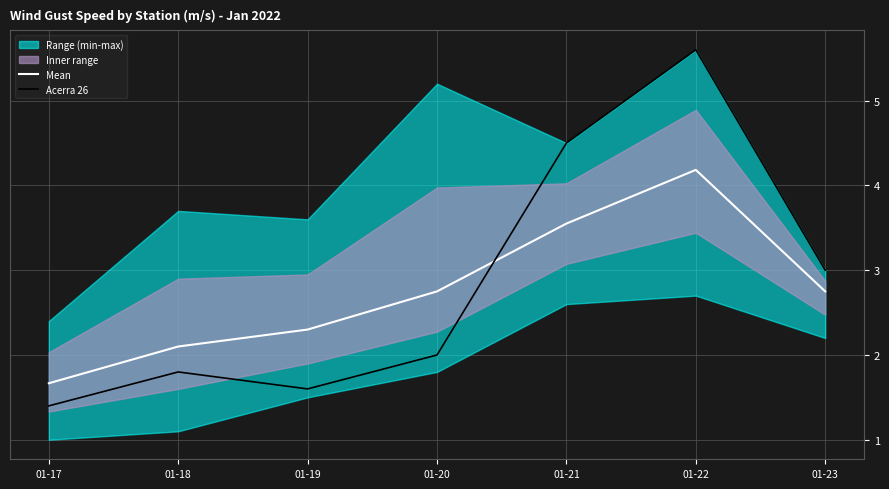

How many data points in Mean are above 2?

6